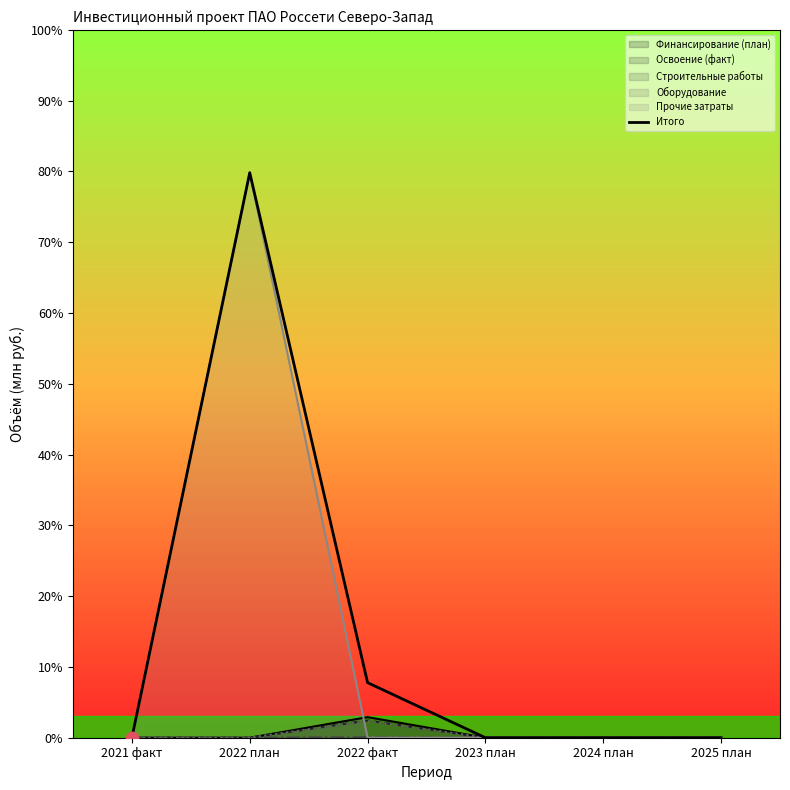

Between 2024 план and 2023 план, which is larger?

2024 план